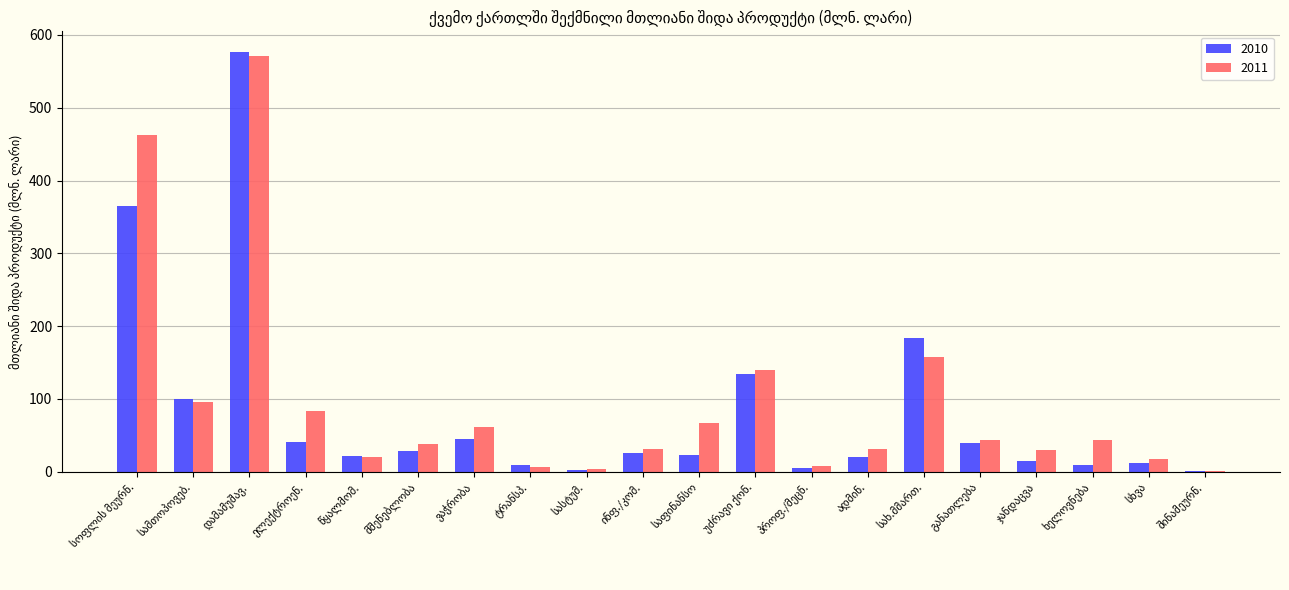

What is the sum of all 2011 values?

1908.1